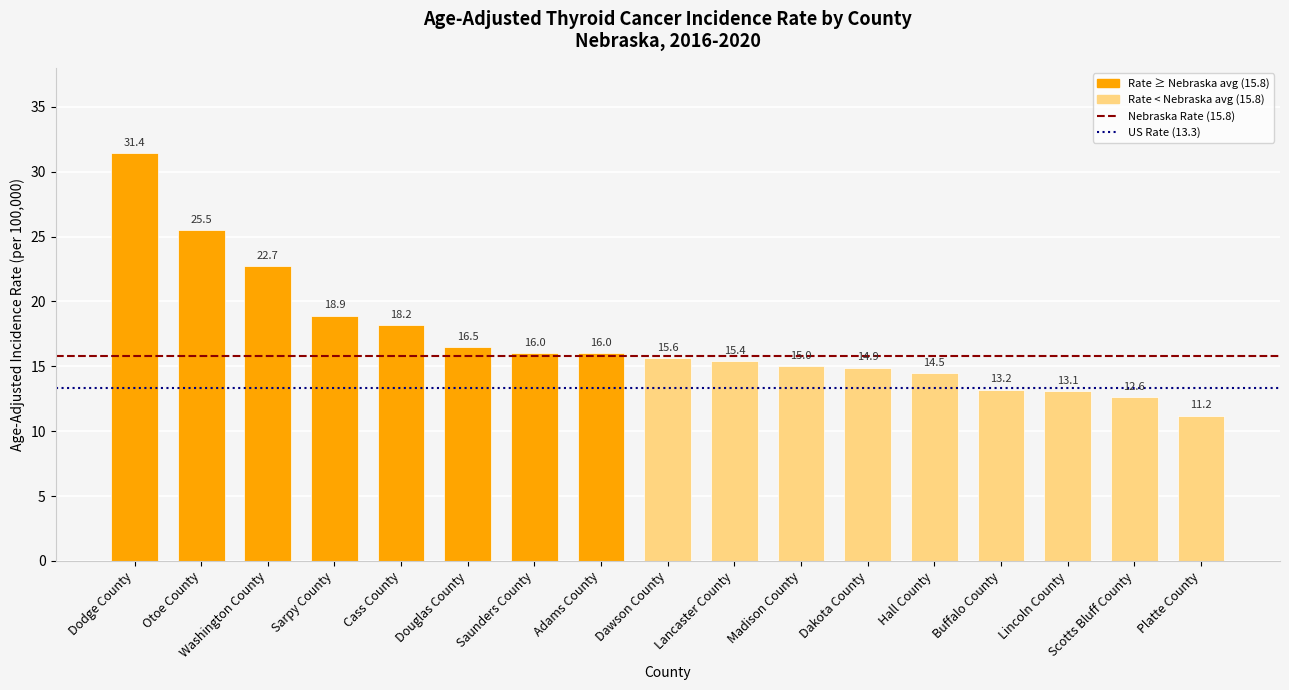

What is the difference between the second highest and second lowest values?

12.9